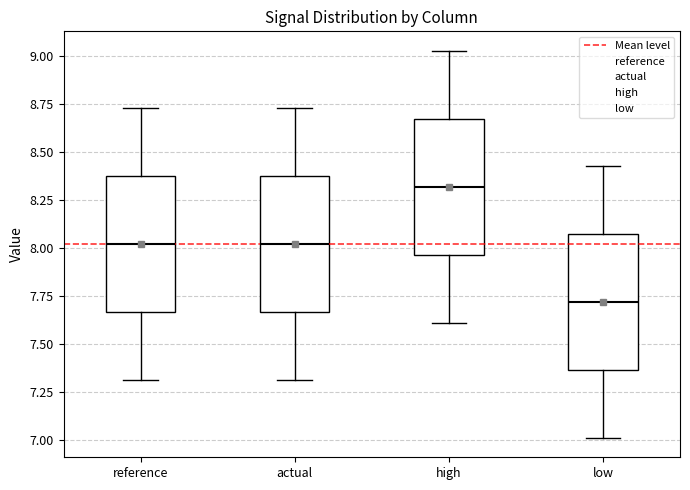

Reading left to right, read every box against the y-axis: the position of its median line, the range the box covers, and the ends of its whiskers. The values are not printed on the chart, so give them approximately, as read against the axis.

reference: median 8.00, box 7.65 to 8.35, whiskers 7.30 to 8.75
actual: median 8.00, box 7.65 to 8.35, whiskers 7.30 to 8.75
high: median 8.30, box 7.95 to 8.65, whiskers 7.60 to 9.05
low: median 7.70, box 7.35 to 8.05, whiskers 7.00 to 8.45